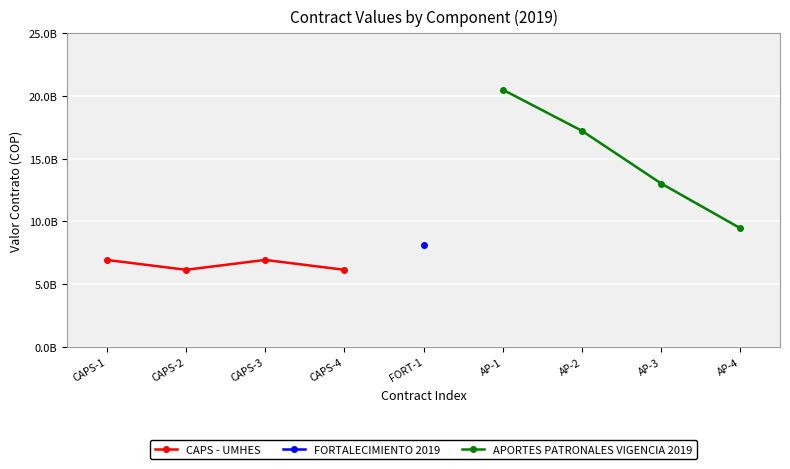

How many interior local valleys does the CAPS - UMHES series have?

1